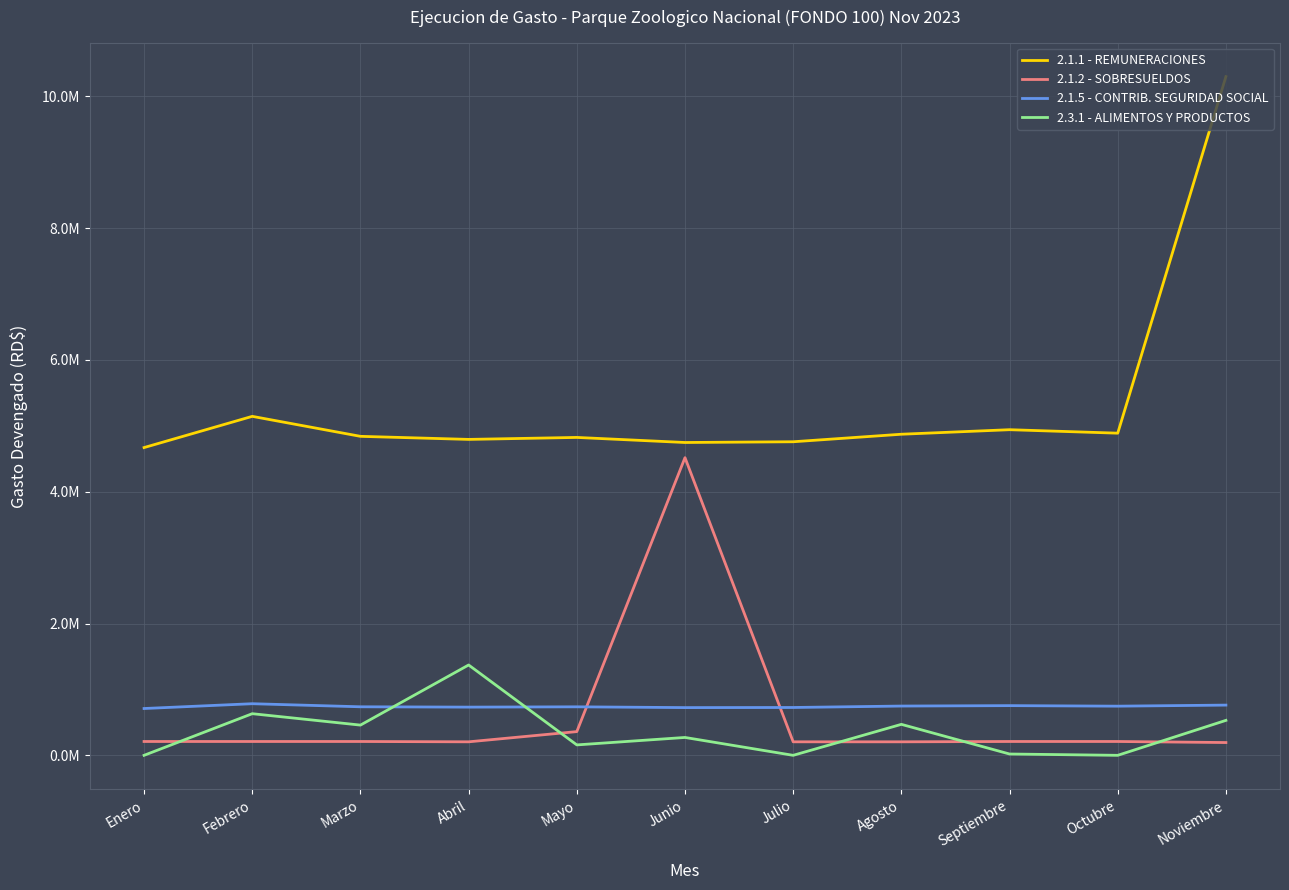

Rank the categories by 2.3.1 - ALIMENTOS Y PRODUCTOS value from lowest to highest.

Enero, Julio, Octubre, Septiembre, Mayo, Junio, Marzo, Agosto, Noviembre, Febrero, Abril